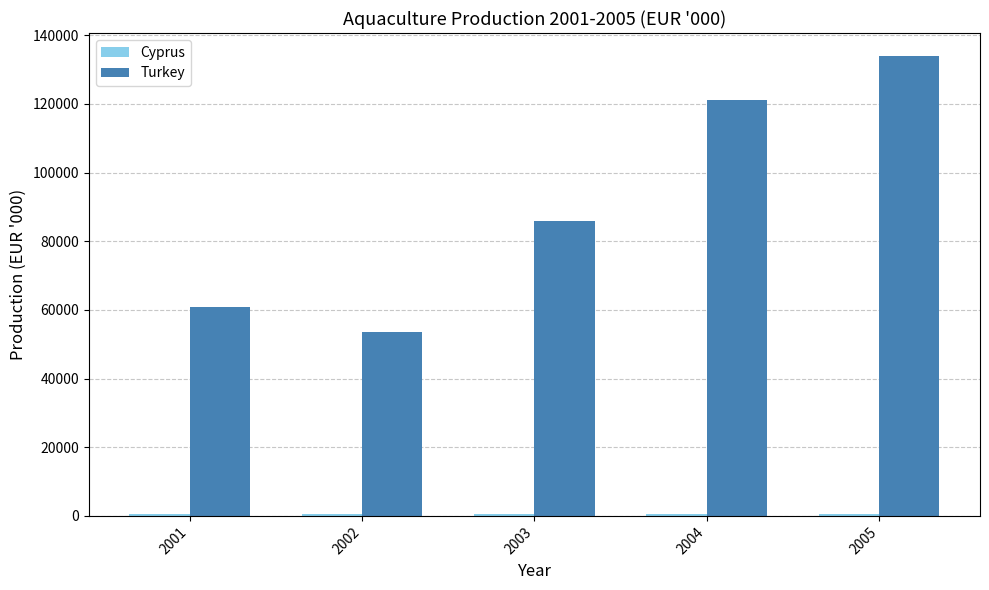

What is the value of the Turkey bar at the 2nd from the left?

53469